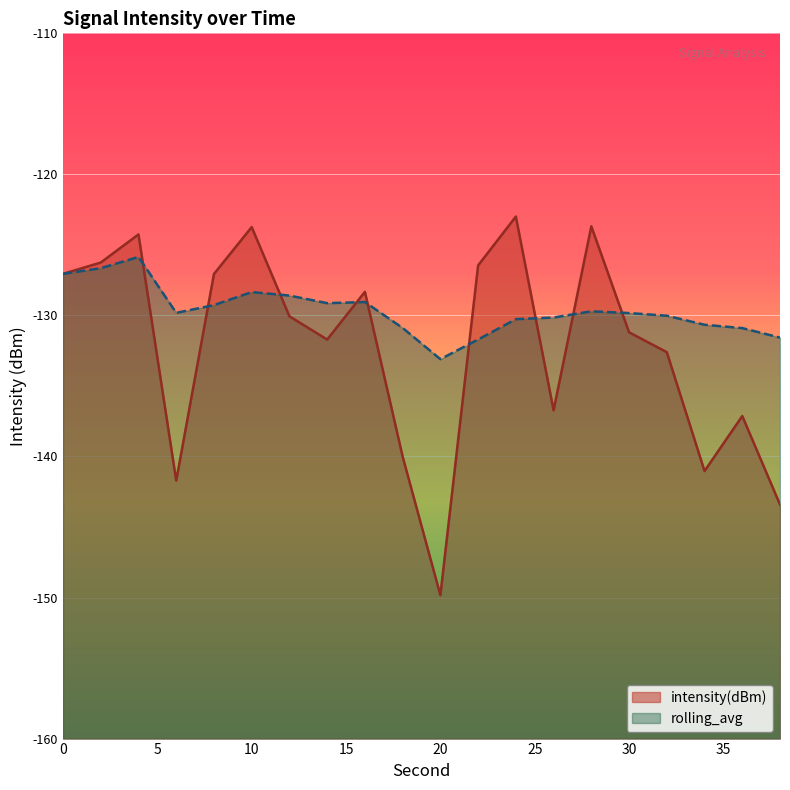

Count the number of data series in this chart.

2